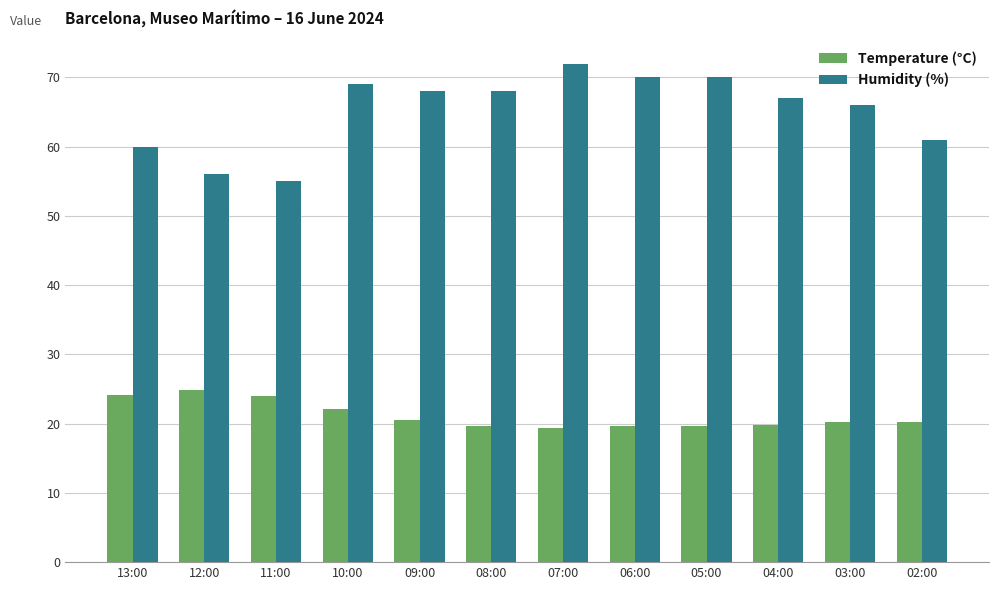

At 11:00, list the series in order from largest to smallest.

Humidity (%), Temperature (°C)